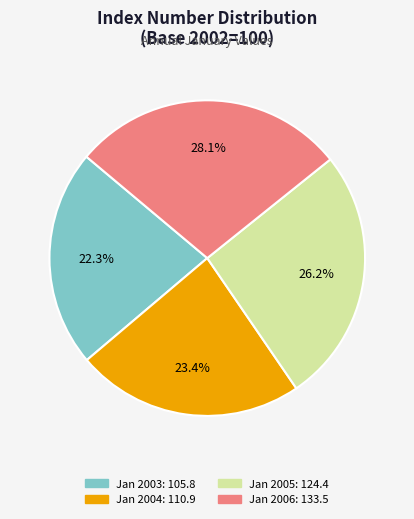

Is there any slice that represents more than half of the pie?

No